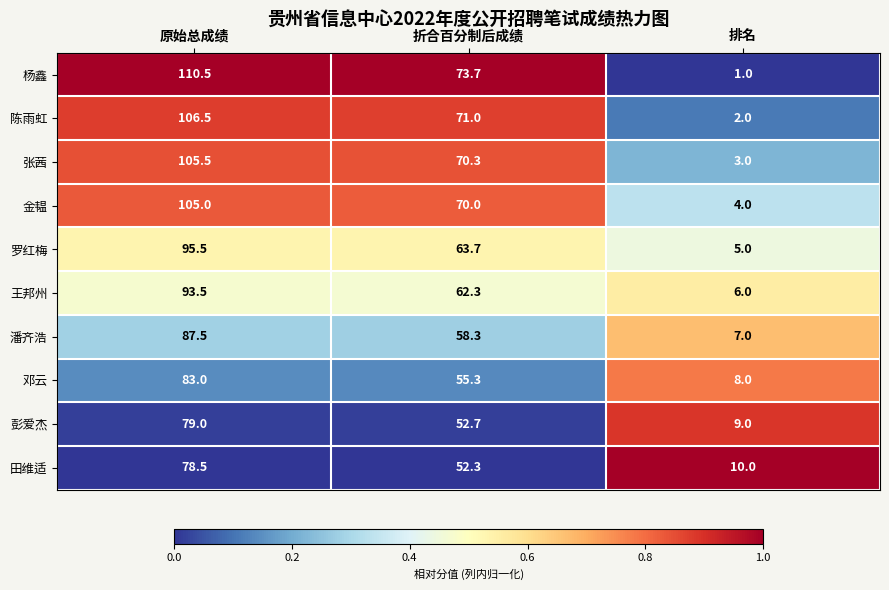

List the series in order of their peak value, lowest first.

田维适, 彭爱杰, 邓云, 潘齐浩, 王邦州, 罗红梅, 金韫, 张茜, 陈雨虹, 杨鑫